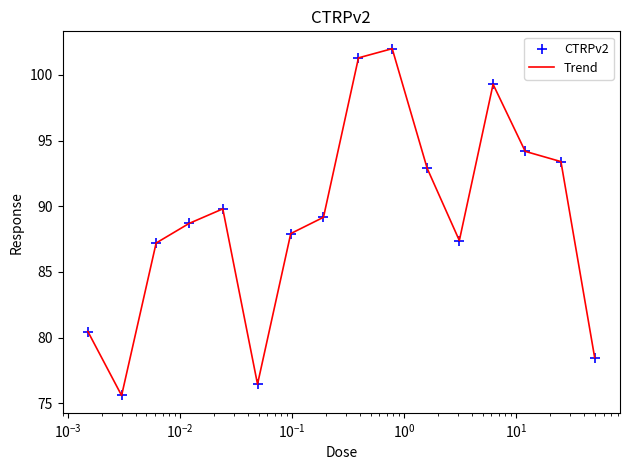

What is the maximum value shown in the chart?

102.0